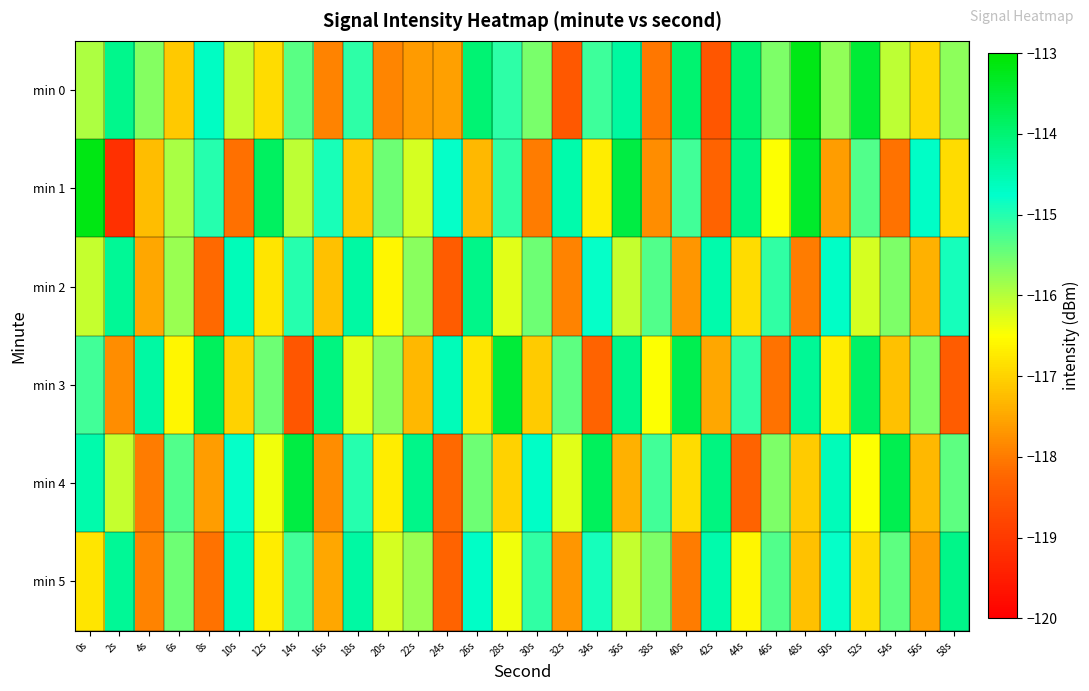

List the series in order of their peak value, highest first.

min 1, min 0, min 3, min 4, min 2, min 5